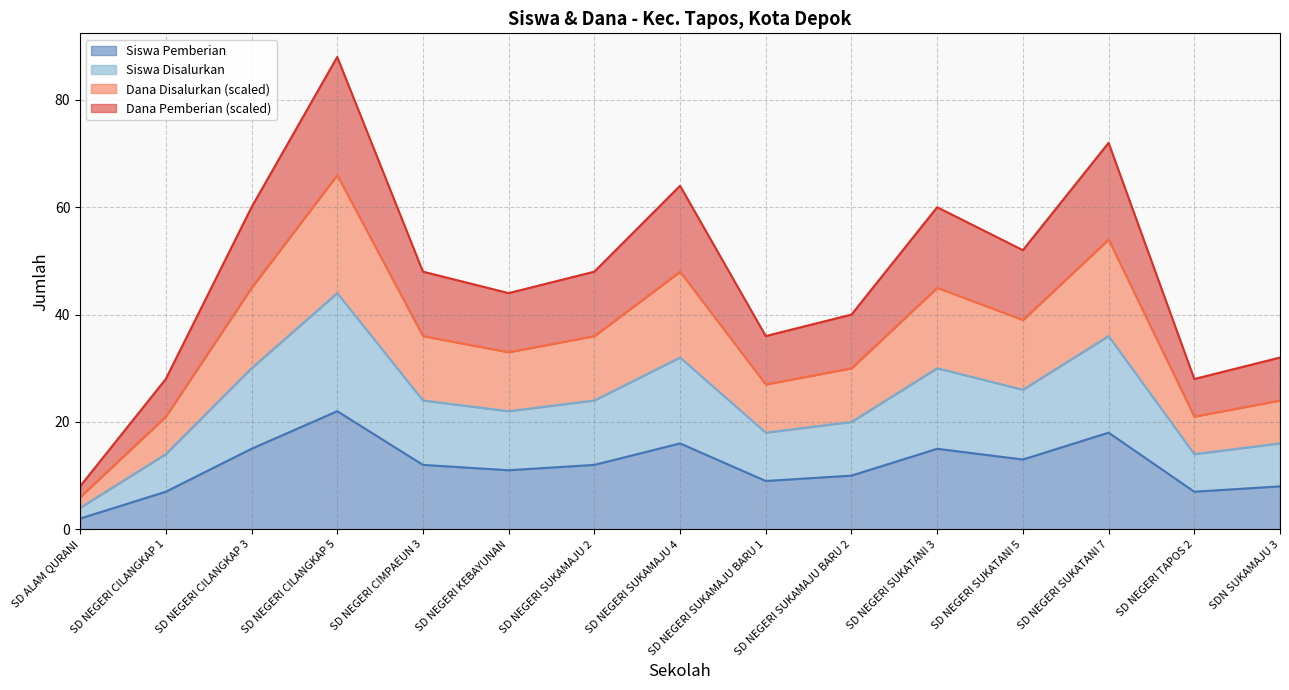

Rank the categories by Dana Disalurkan value from lowest to highest.

SD ALAM QURANI, SD NEGERI CILANGKAP 1, SD NEGERI TAPOS 2, SDN SUKAMAJU 3, SD NEGERI SUKAMAJU BARU 1, SD NEGERI SUKAMAJU BARU 2, SD NEGERI KEBAYUNAN, SD NEGERI CIMPAEUN 3, SD NEGERI SUKAMAJU 2, SD NEGERI SUKATANI 5, SD NEGERI CILANGKAP 3, SD NEGERI SUKATANI 3, SD NEGERI SUKAMAJU 4, SD NEGERI SUKATANI 7, SD NEGERI CILANGKAP 5